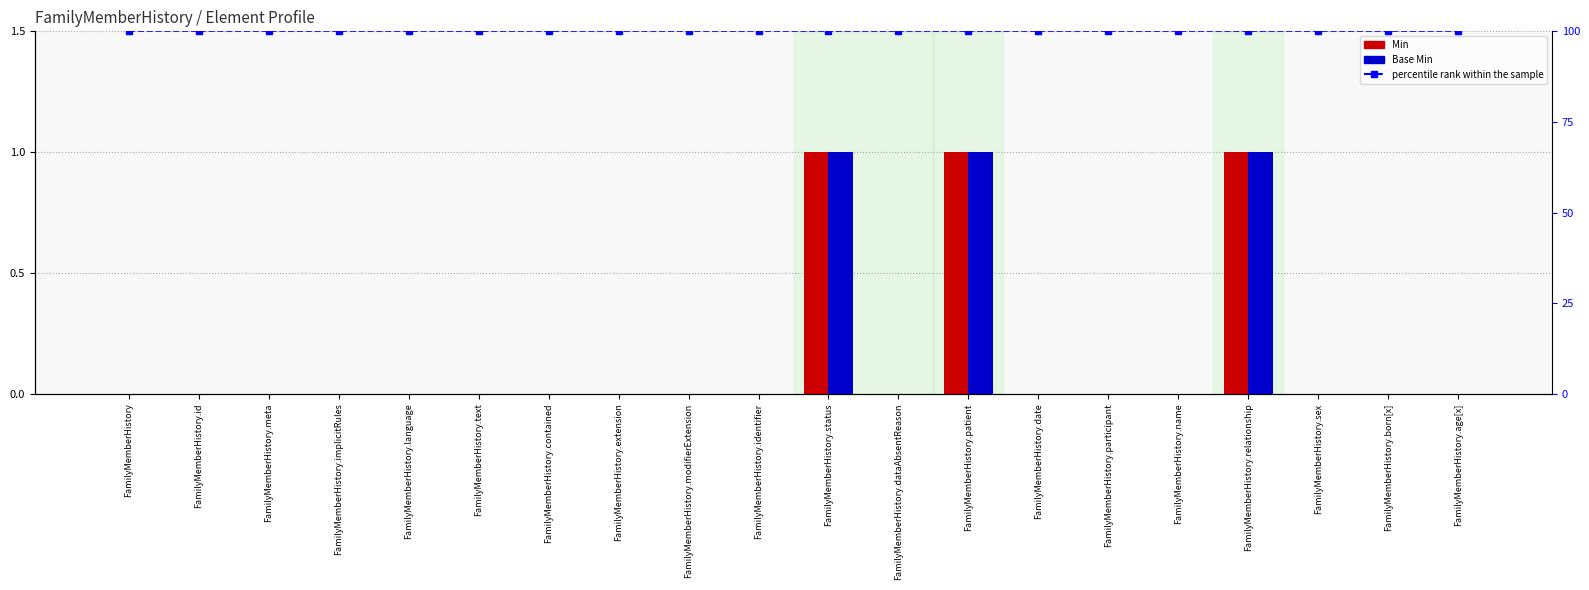

Count the number of categories in the chart.

20